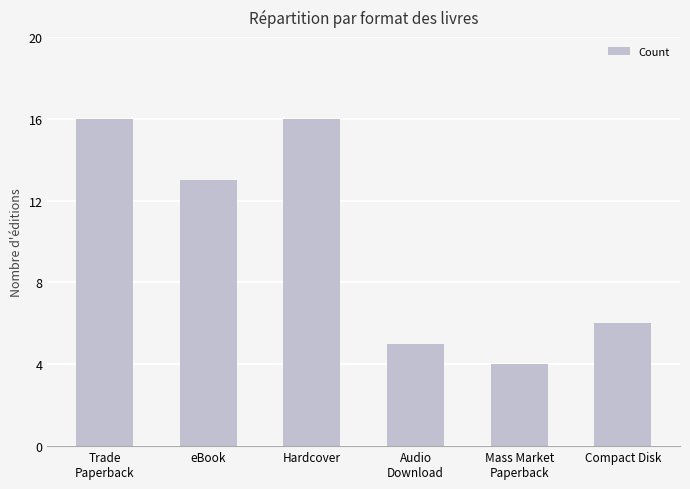

How many series are shown in this chart?

1